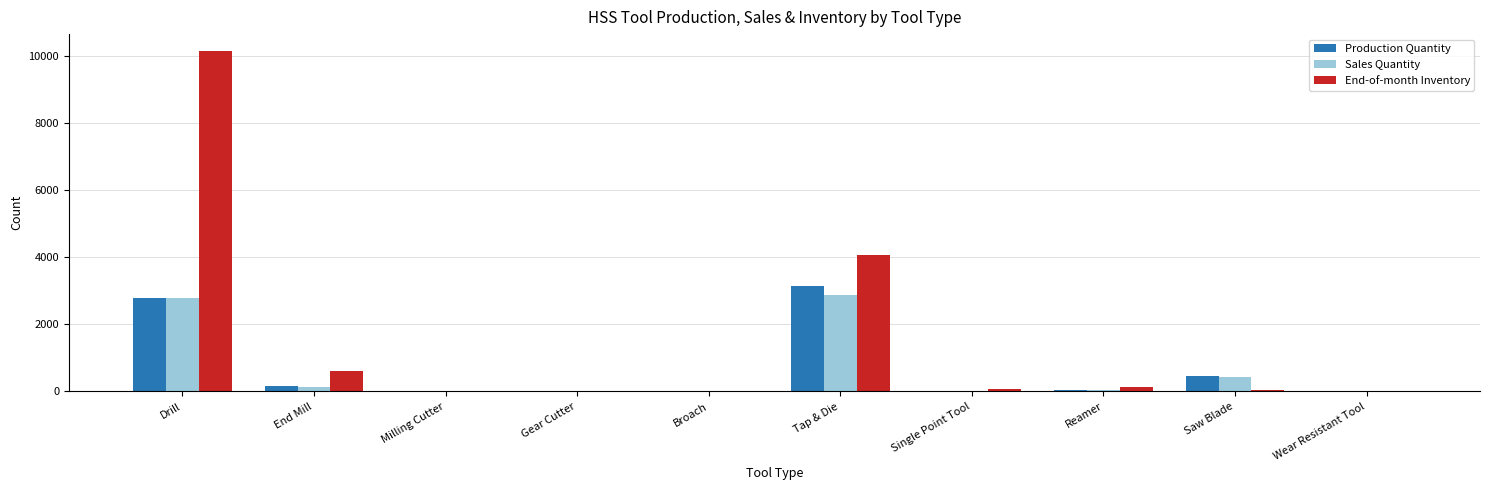

How many series are shown in this chart?

3